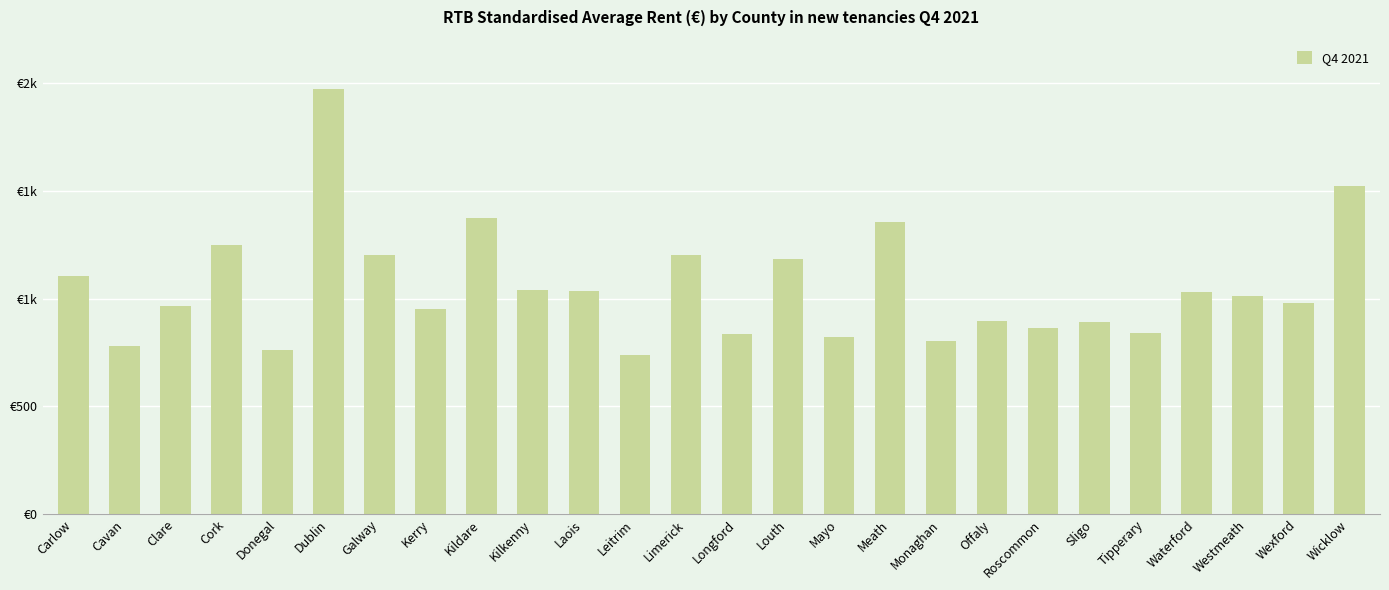

The value at Louth is 1184.7. True or false?

True